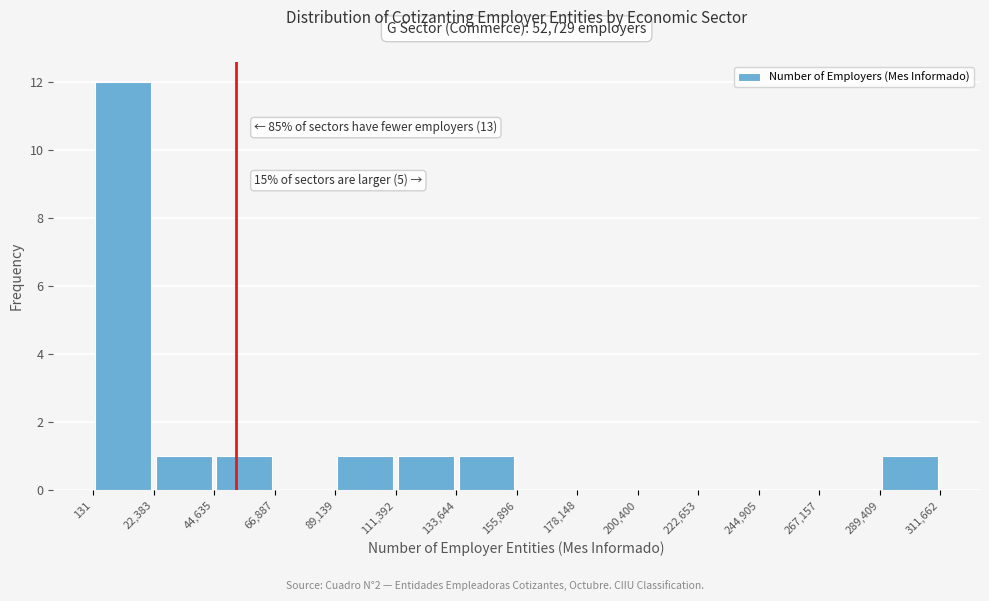

Over which range of the x-axis is the bar tallest?

131 to 22,383